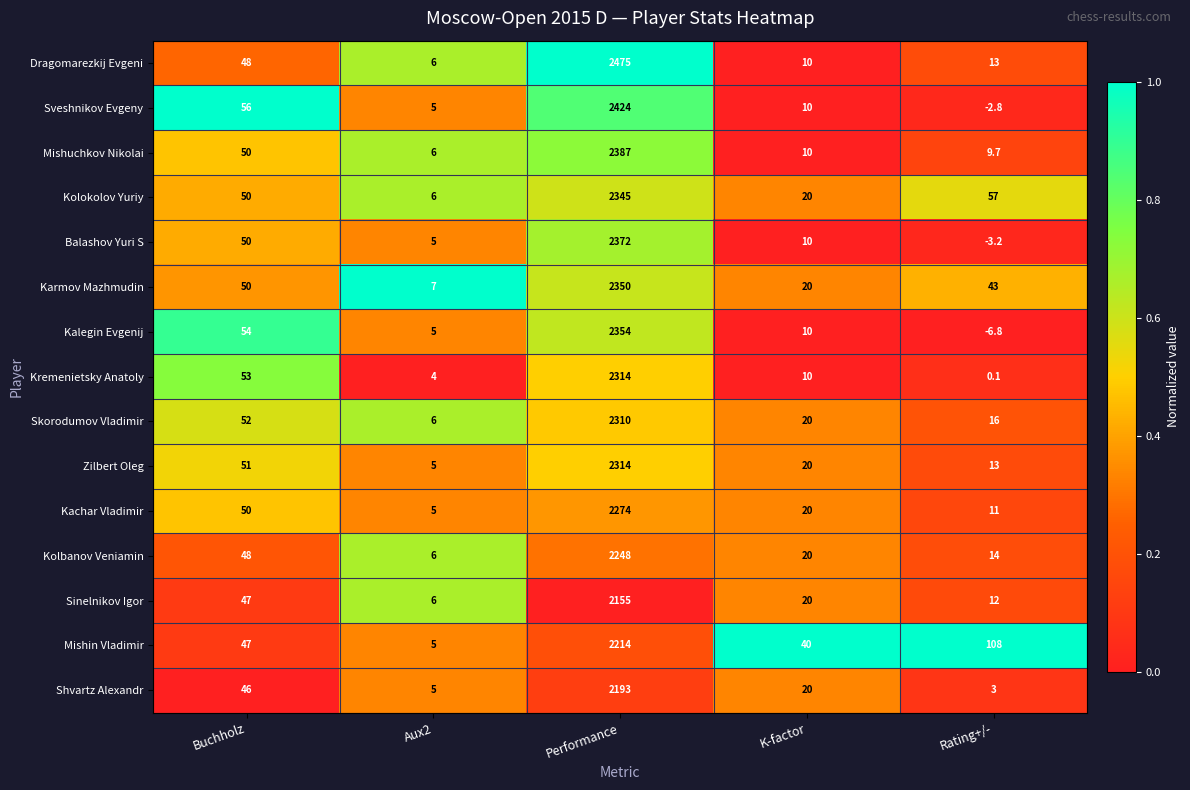

What is the sum of all Shvartz Alexandr values?

2267.0